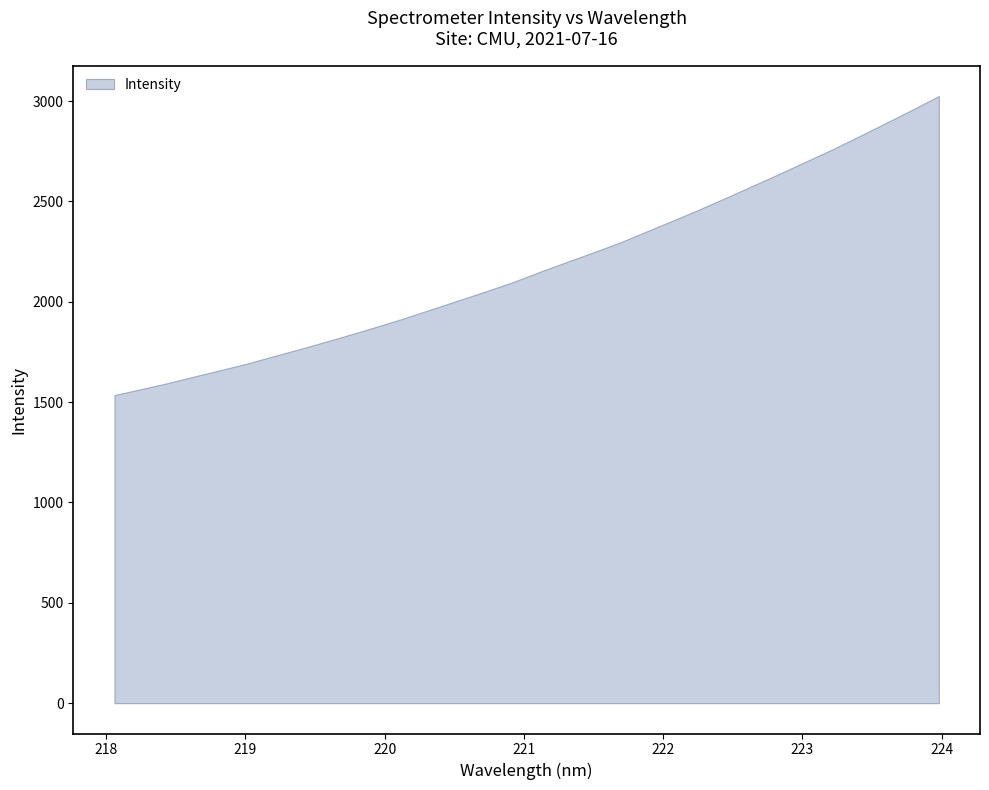

What is the difference between the maximum and minimum values?

1490.4